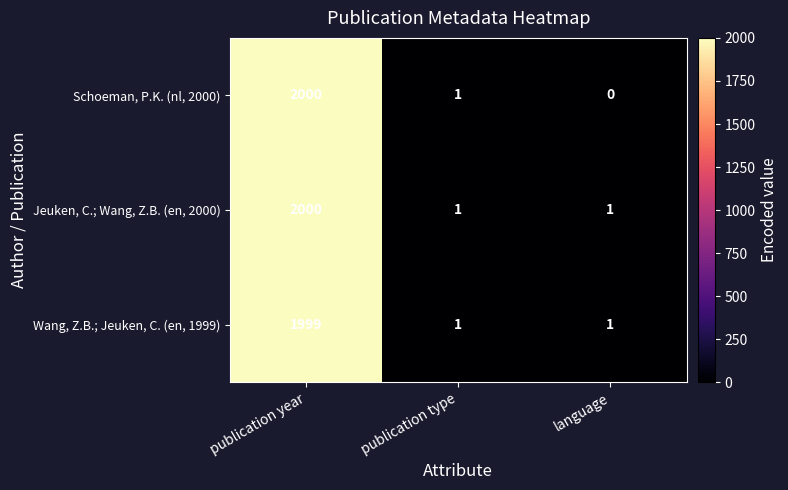

Which series has the largest total across all categories?

Jeuken, C.; Wang, Z.B. (en, 2000)